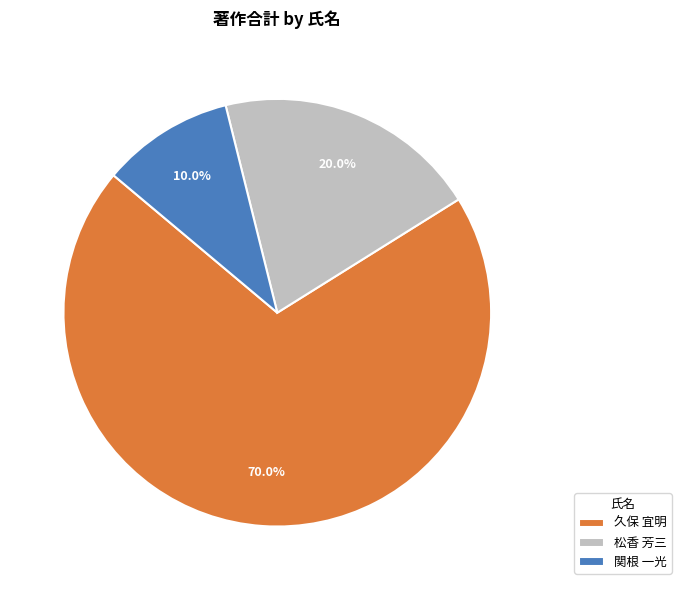

What is the majority slice?

久保 宜明